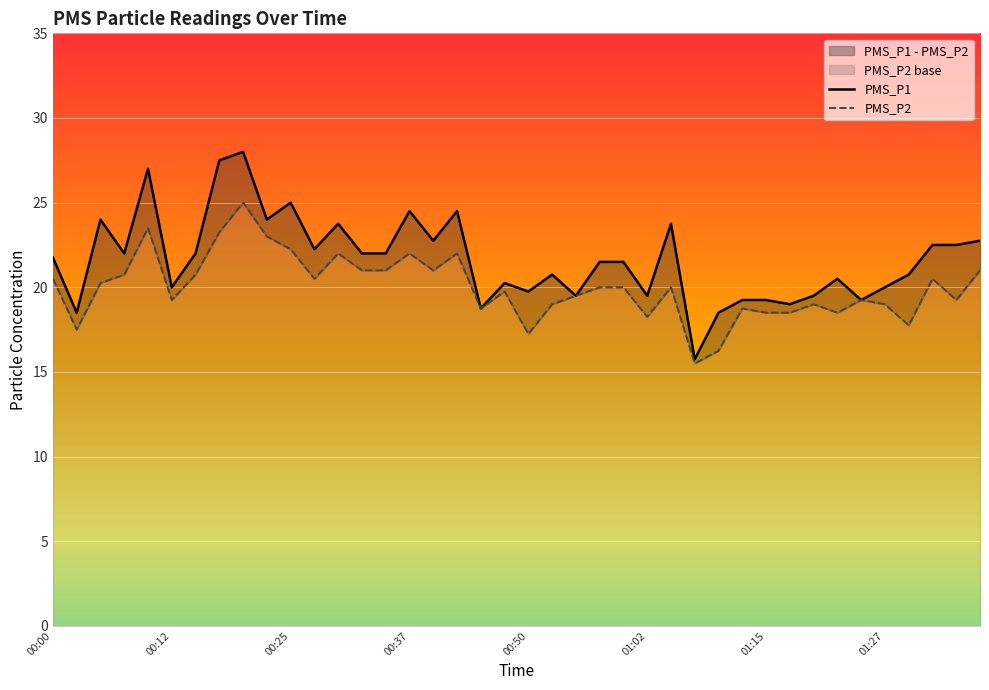

Rank the categories by PMS_P2 value from highest to lowest.

00:20, 00:10, 00:17, 00:22, 00:25, 00:30, 00:37, 00:42, 00:32, 00:34, 00:39, 01:36, 00:07, 00:15, 00:00, 00:27, 01:32, 00:05, 00:57, 01:00, 01:05, 00:47, 00:55, 00:12, 01:24, 01:34, 00:52, 01:19, 01:27, 00:45, 01:12, 01:15, 01:17, 01:22, 01:02, 01:29, 00:02, 00:50, 01:10, 01:07